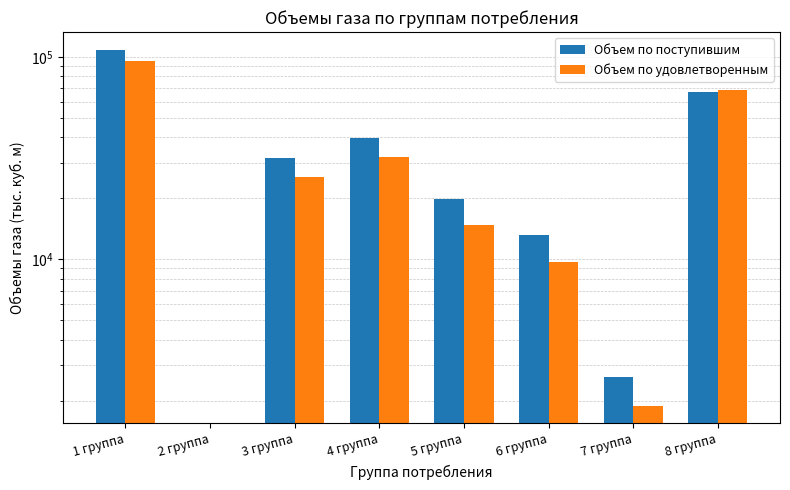

At which category is the sum across all series the highest?

1 группа